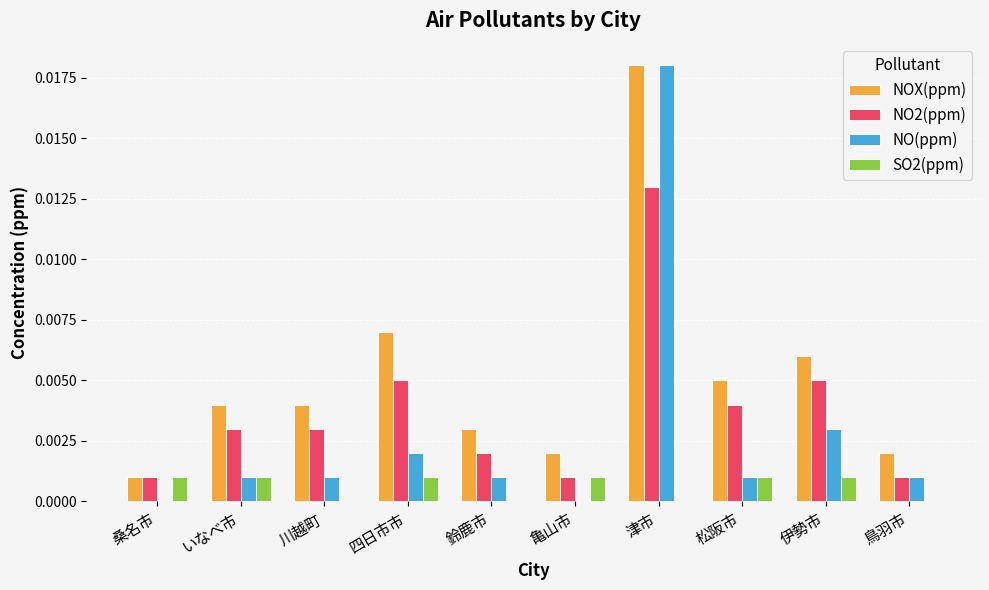

Which label corresponds to the largest value in the chart?

津市